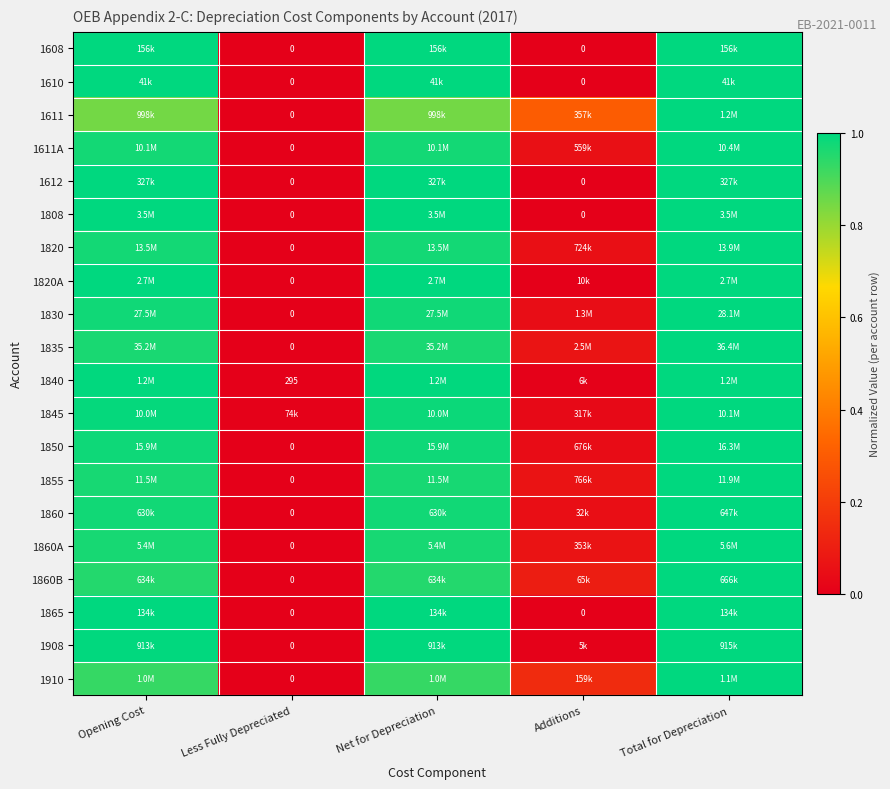

Is the value of 1845 at Opening Cost greater than the value of 1835 at Total for Depreciation?

No